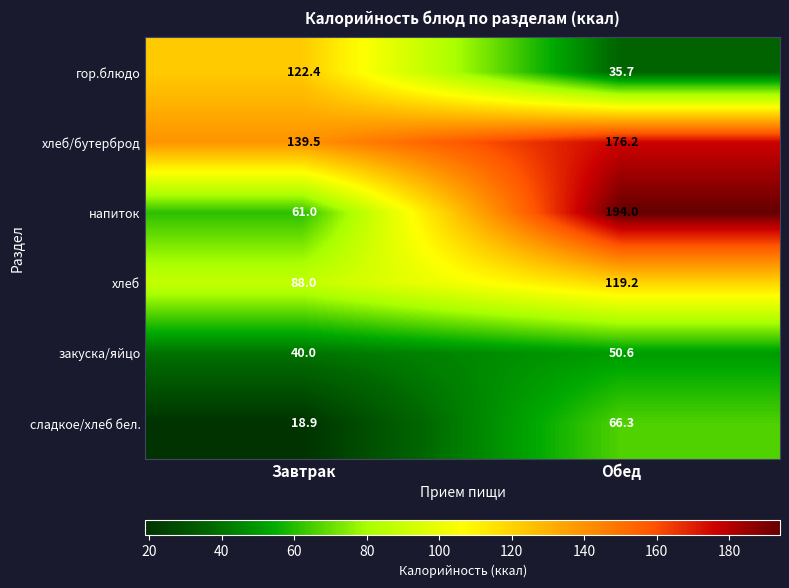

The value of хлеб at Обед is 209.3. True or false?

False